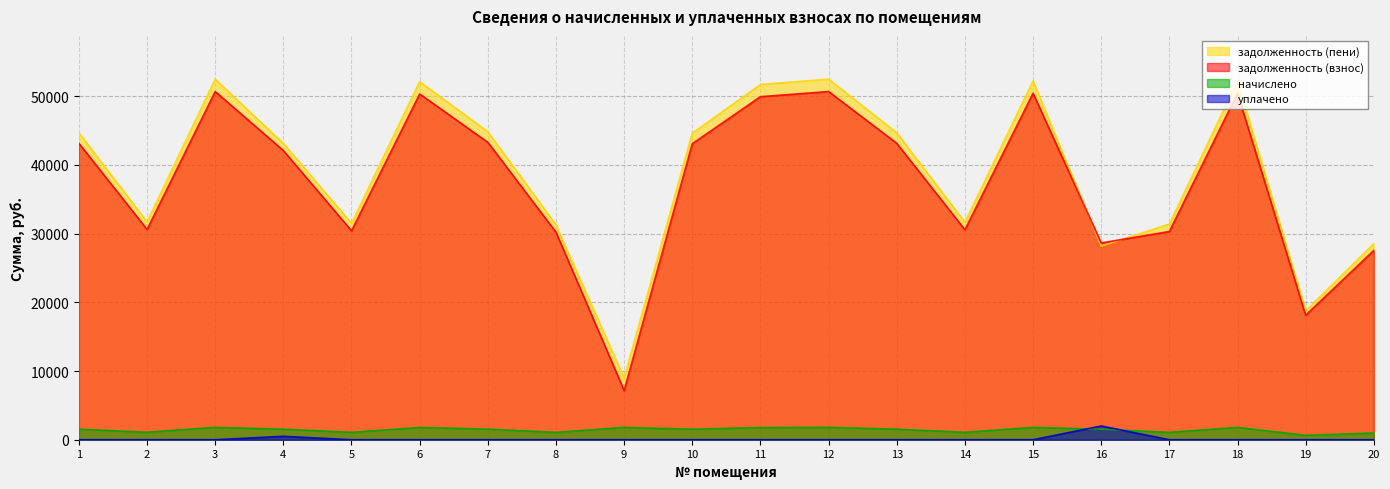

Which series has the widest spread of values?

задолженность (пени)